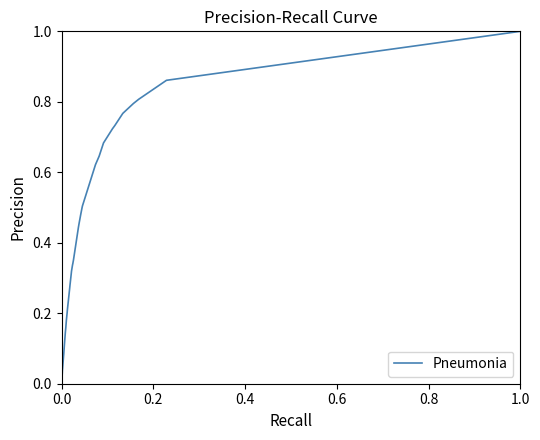

What is the maximum value shown in the chart?

1.0